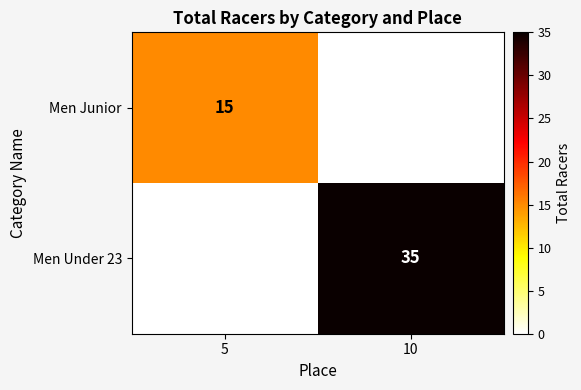

The Men Under 23 series shows 60 at 10. True or false?

False